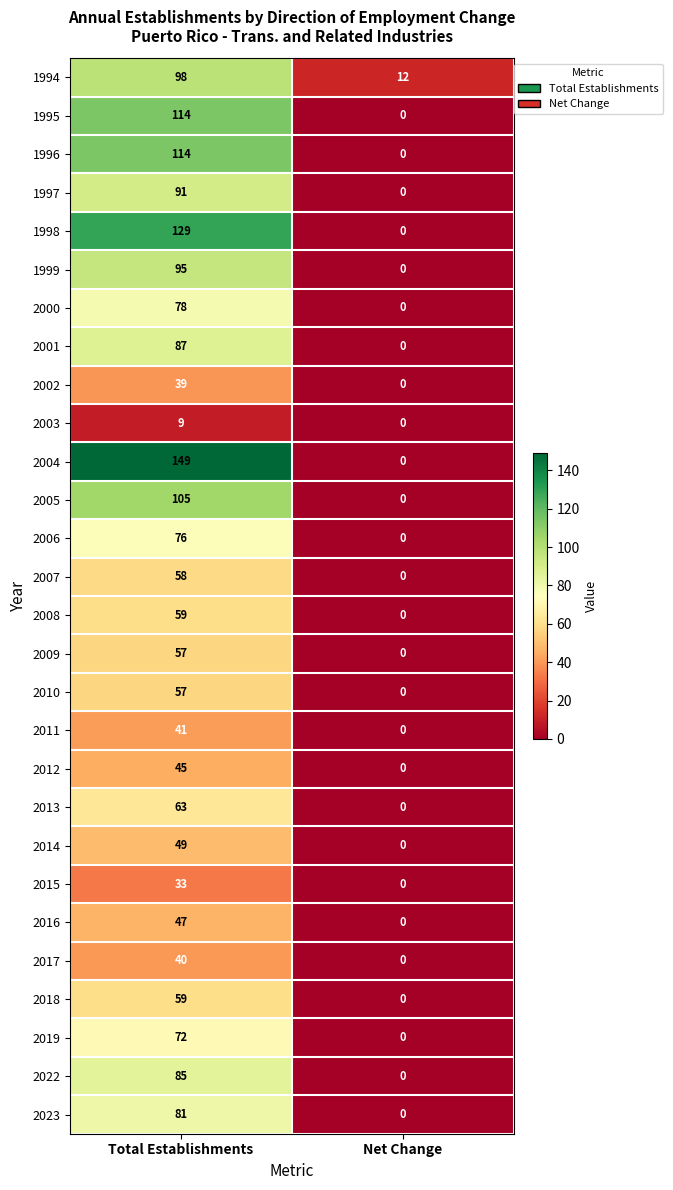

How many categories are shown in the chart?

2